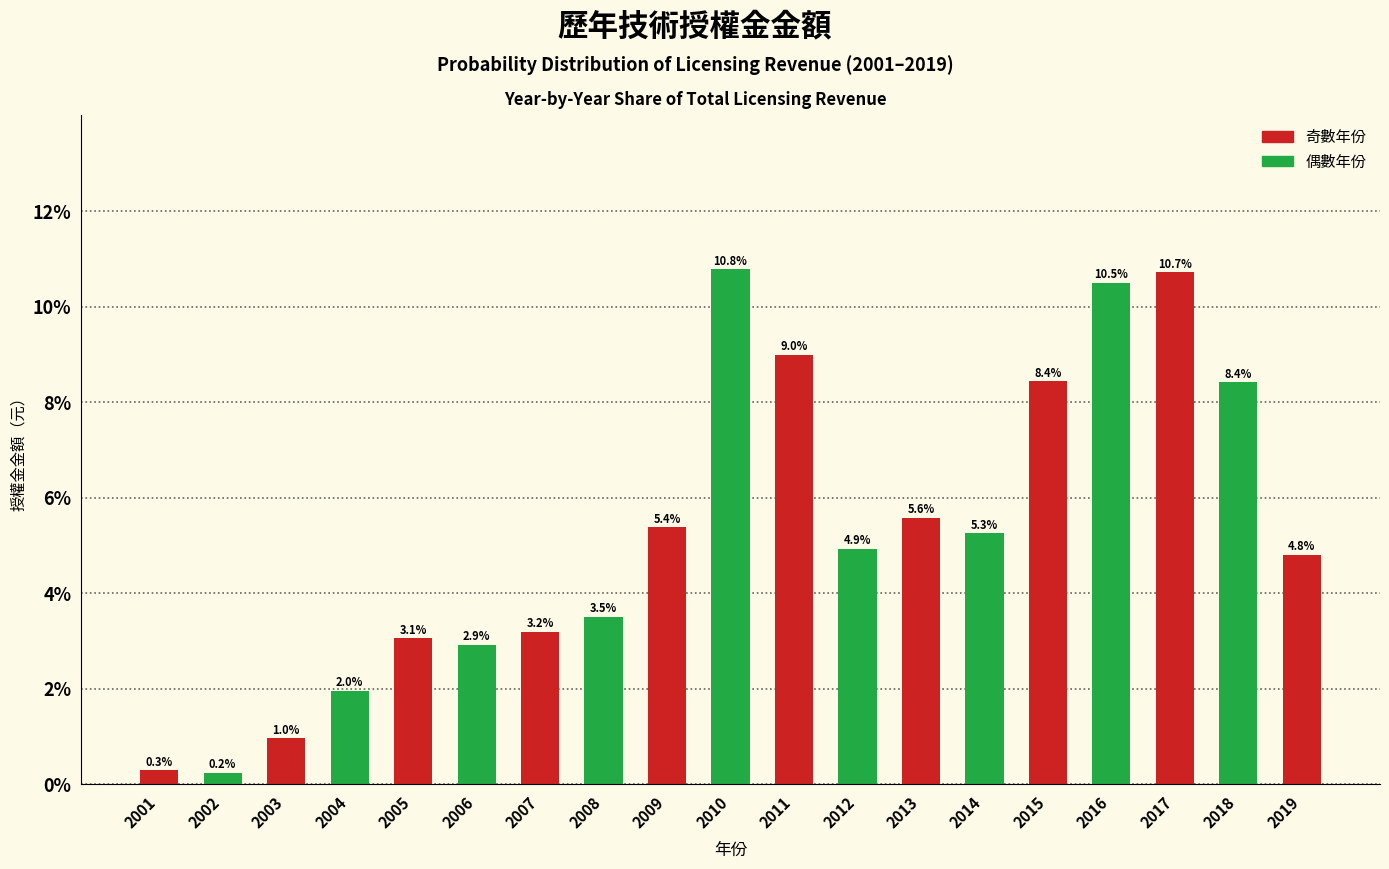

Does the chart contain any negative values?

No